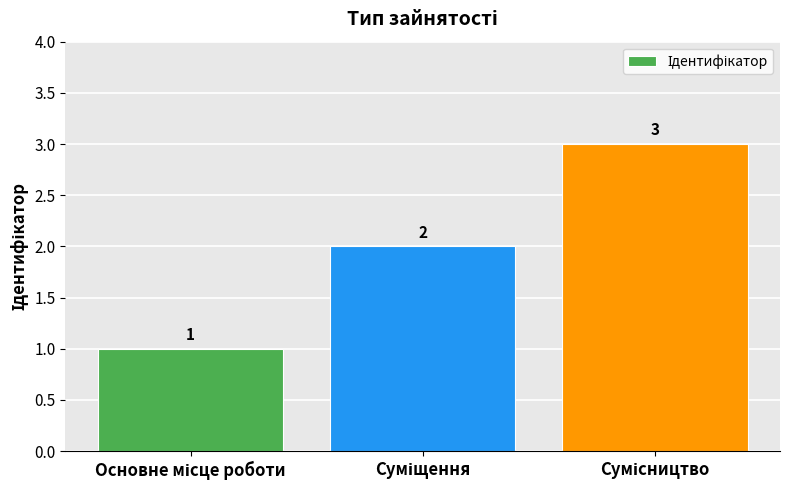

How many values are between 1 and 3?

3